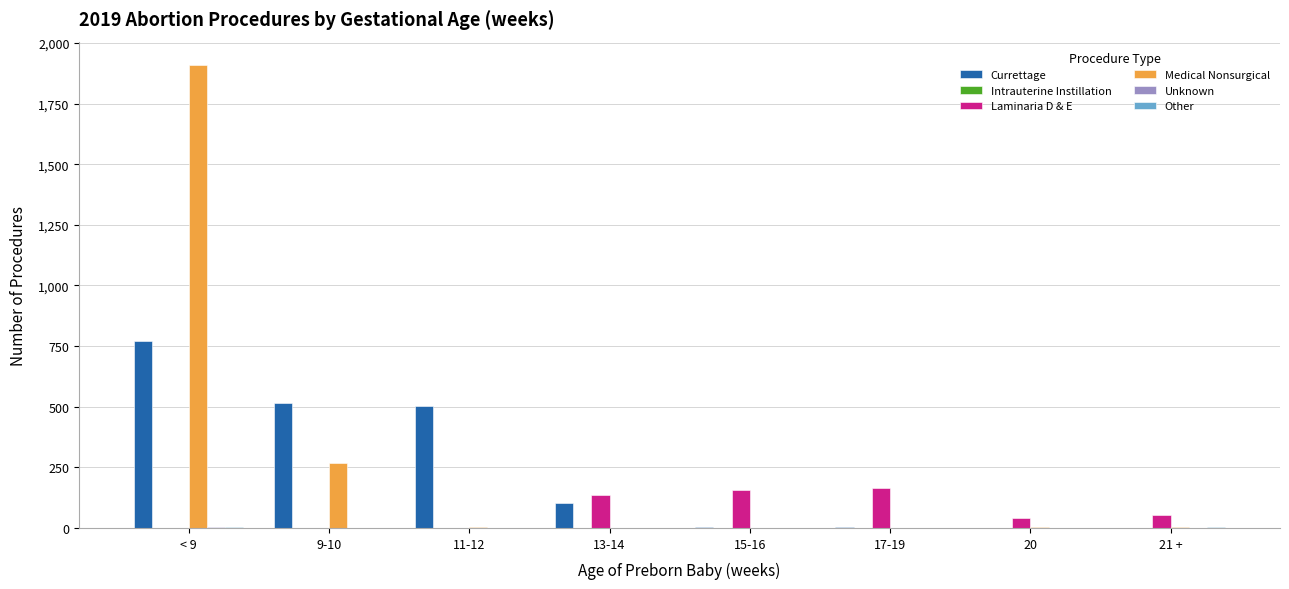

Which category has the highest value across all series?

< 9